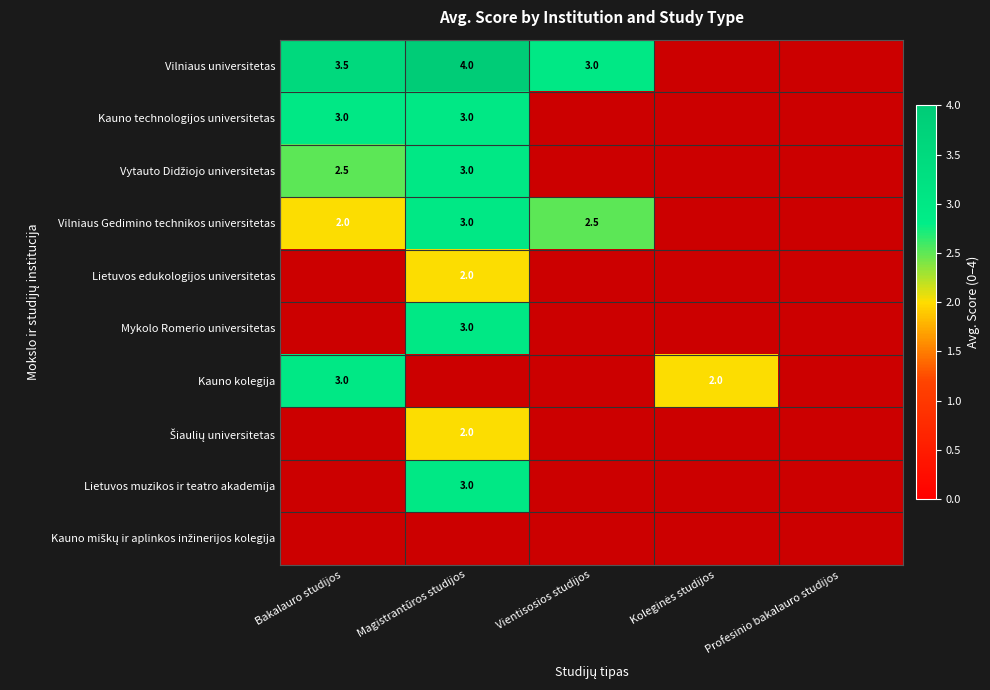

What is the greatest value displayed?

4.0